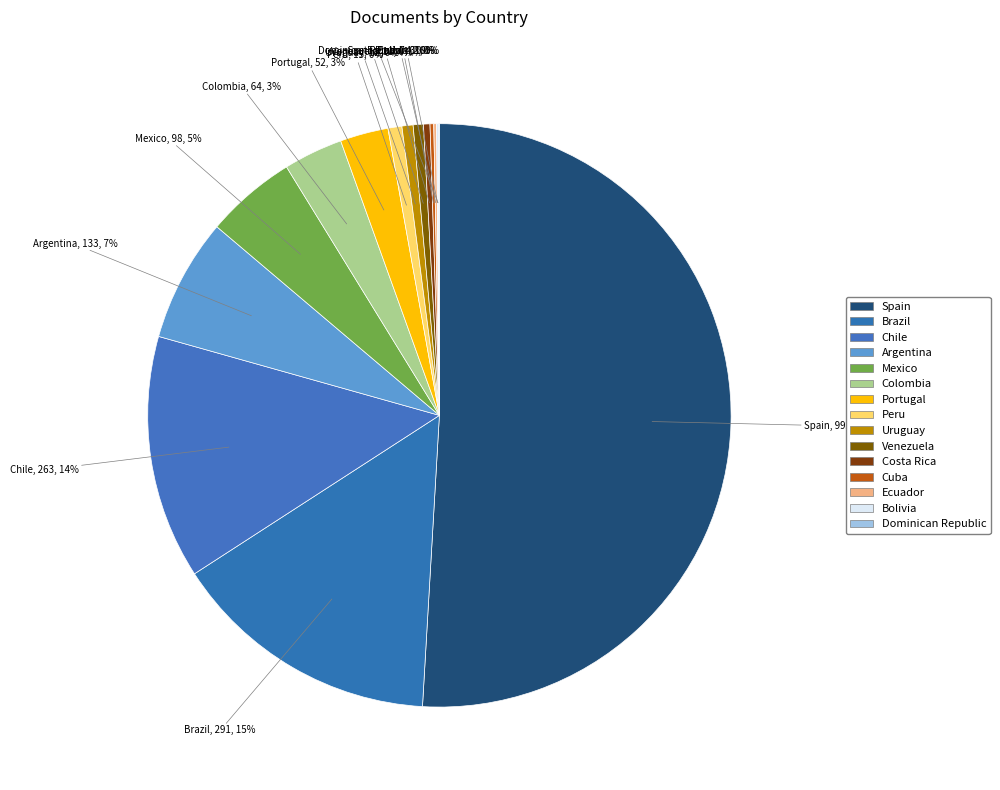

Is it true that Peru is 1% of the pie?

True